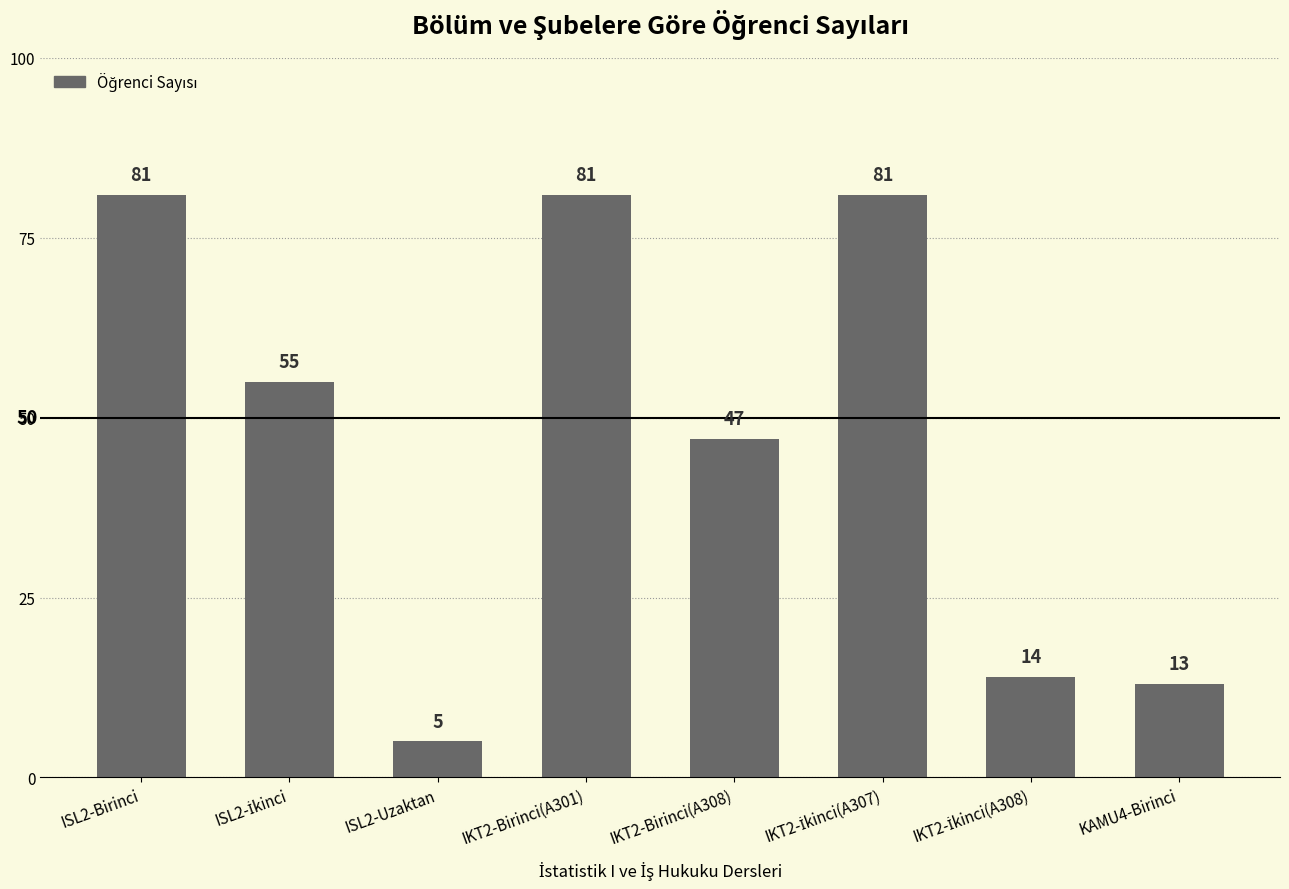

True or false: the data shows 128 at ISL2-Birinci.

False